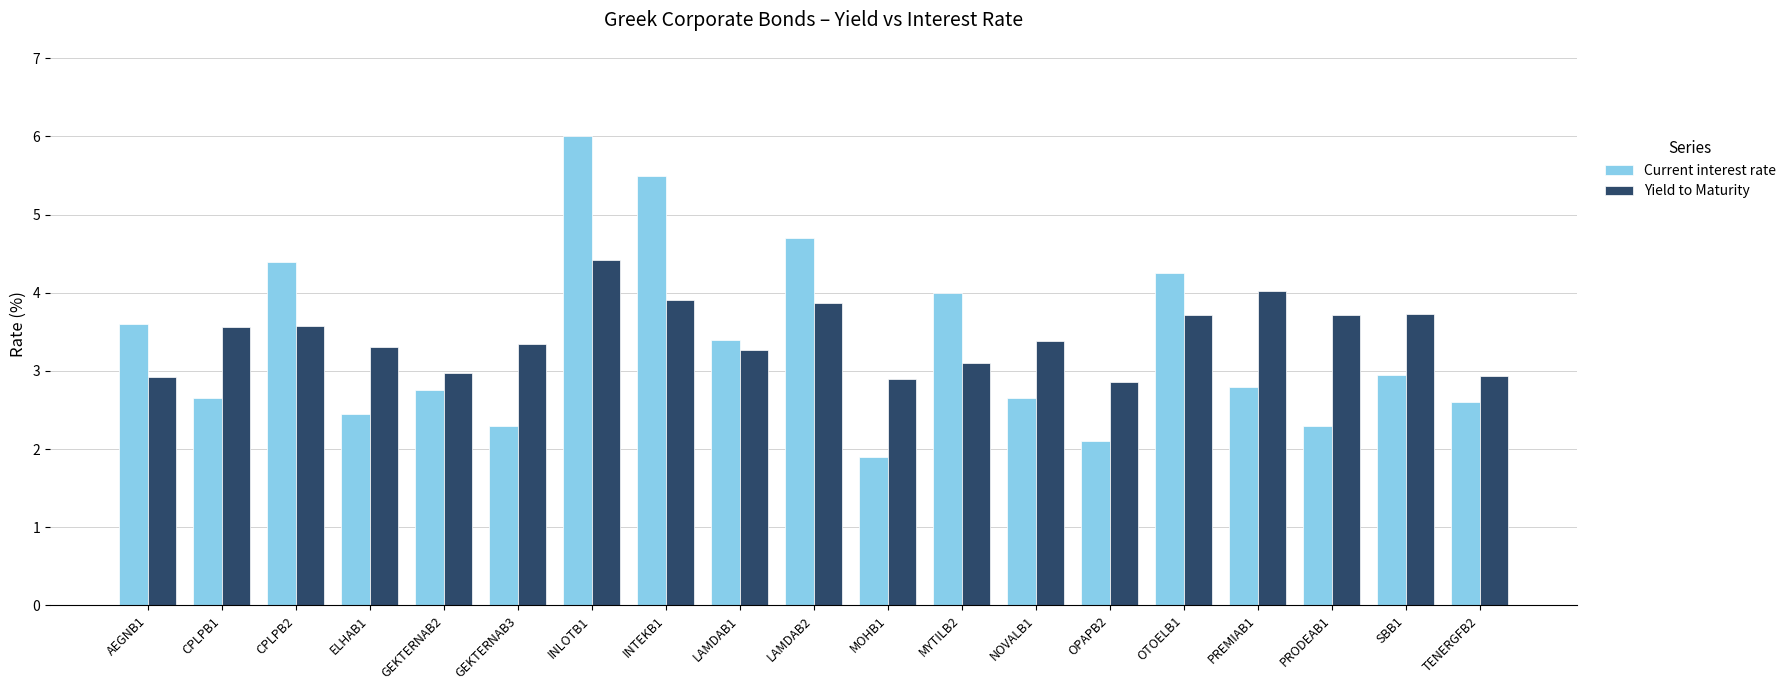

How many groups of bars are there?

19